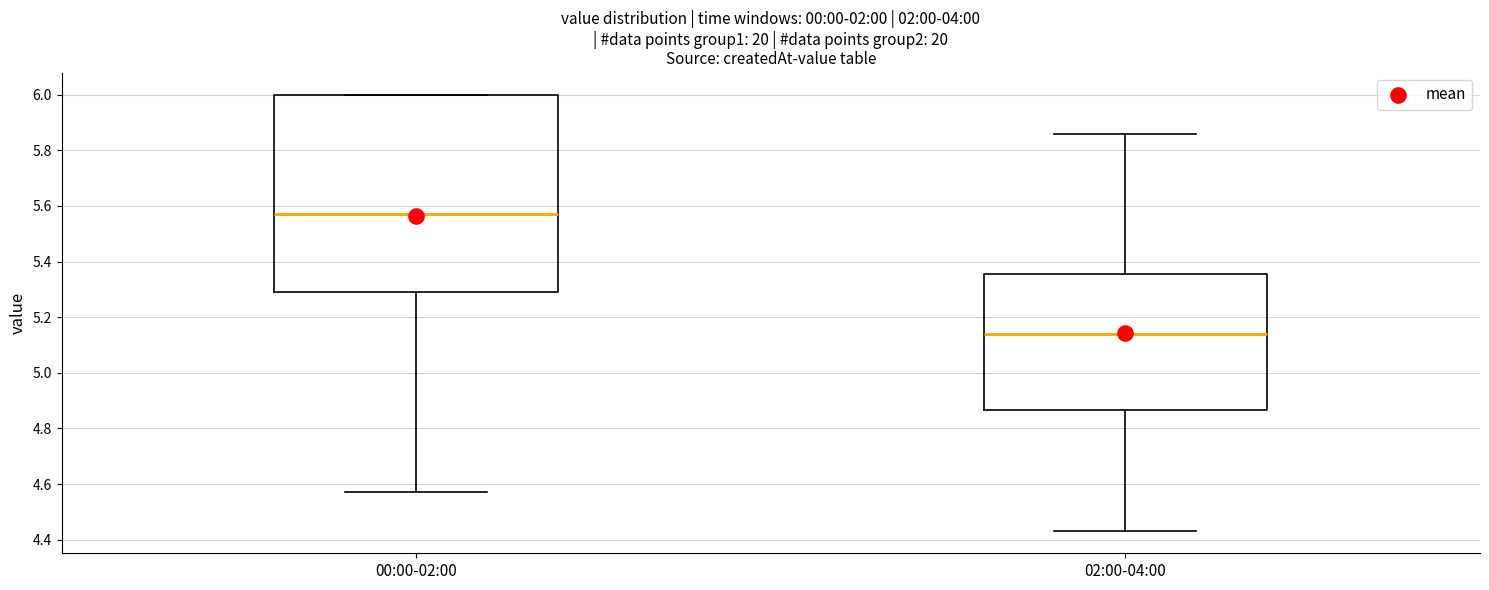

Reading left to right, transcribe this box plot: for each box, give where its median line is, the range the box spans, and where its two whiskers end, as read against the y-axis. The values are not printed on the chart, so give them approximately, as read against the axis.

00:00-02:00: median 5.58, box 5.30 to 6.00, whiskers 4.58 to 6.00
02:00-04:00: median 5.14, box 4.86 to 5.36, whiskers 4.44 to 5.86